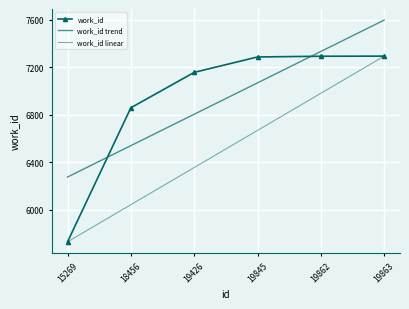

The chart shows a value of 12359 at 19863. True or false?

False